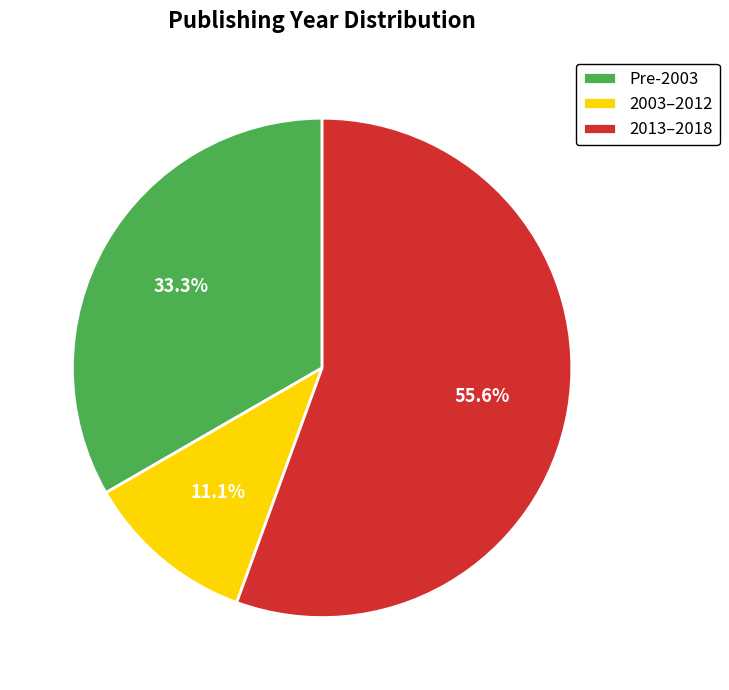

Which slice is the largest?

2013–2018